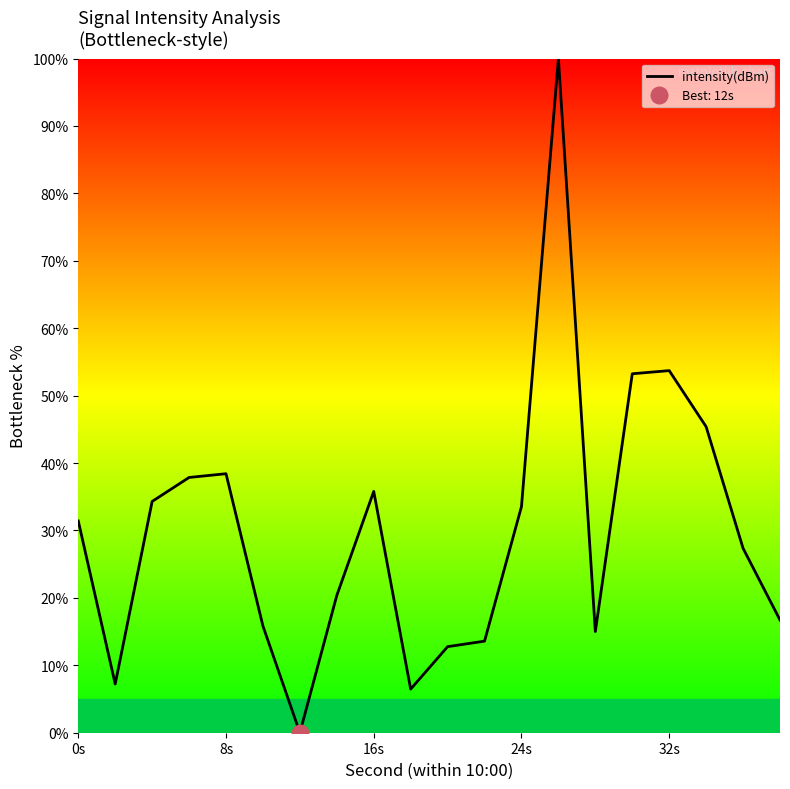

What is the average value?

29.9